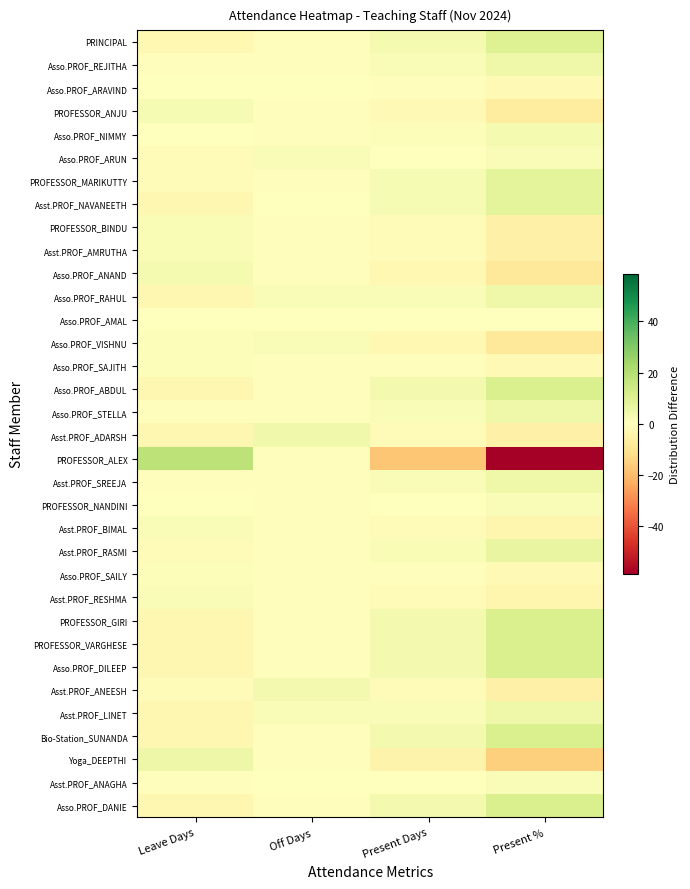

Rank the series by their maximum value, from lowest to highest.

Asso.PROF_ARAVIND, Asso.PROF_AMAL, Asso.PROF_SAJITH, Asso.PROF_SAILY, Asso.PROF_VISHNU, Asso.PROF_ARUN, PROFESSOR_NANDINI, Asst.PROF_ANAGHA, Asst.PROF_BIMAL, Asst.PROF_RESHMA, PROFESSOR_BINDU, Asst.PROF_AMRUTHA, PROFESSOR_ANJU, Asso.PROF_NIMMY, Asso.PROF_ANAND, Asst.PROF_ANEESH, Asst.PROF_ADARSH, Asso.PROF_REJITHA, Asso.PROF_RAHUL, Asso.PROF_STELLA, Asst.PROF_SREEJA, Asst.PROF_LINET, Yoga_DEEPTHI, Asst.PROF_RASMI, PROFESSOR_MARIKUTTY, Asst.PROF_NAVANEETH, PRINCIPAL, Asso.PROF_ABDUL, PROFESSOR_GIRI, PROFESSOR_VARGHESE, Asso.PROF_DILEEP, Bio-Station_SUNANDA, Asso.PROF_DANIE, PROFESSOR_ALEX